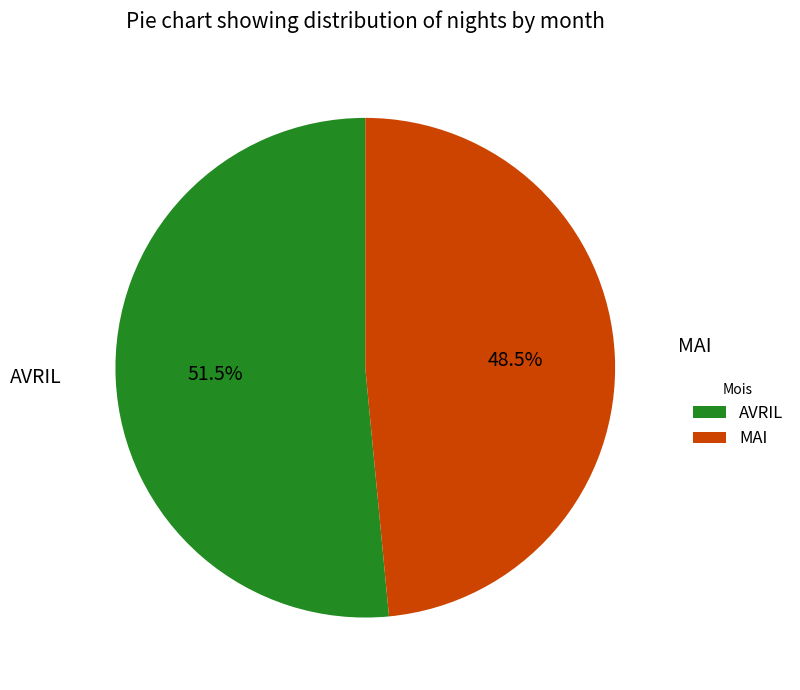

Which has a higher value, AVRIL or MAI?

AVRIL